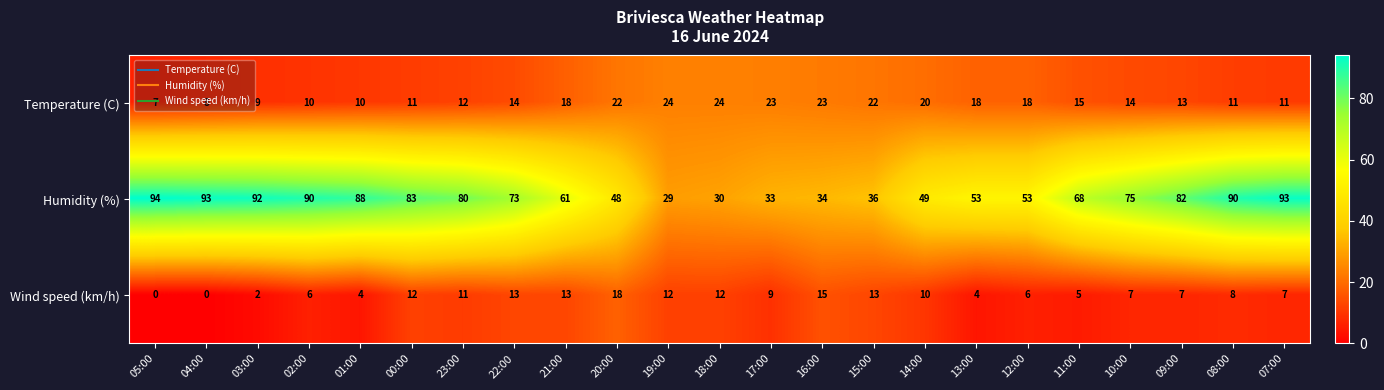

What is the approximate value of Humidity (%) at 01:00, to the nearest 10?

90